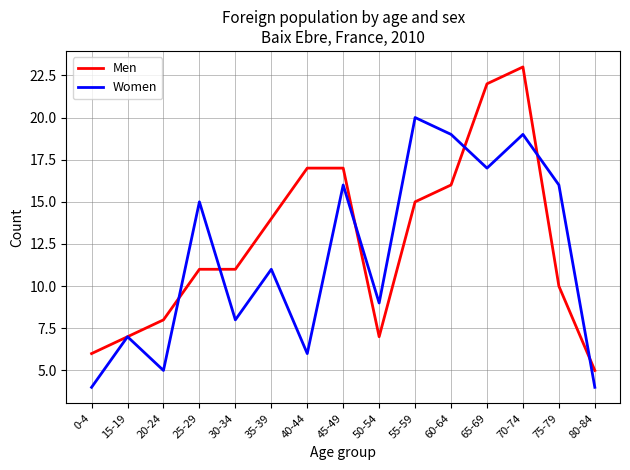

Where is Women nearest to the value 12?

35-39